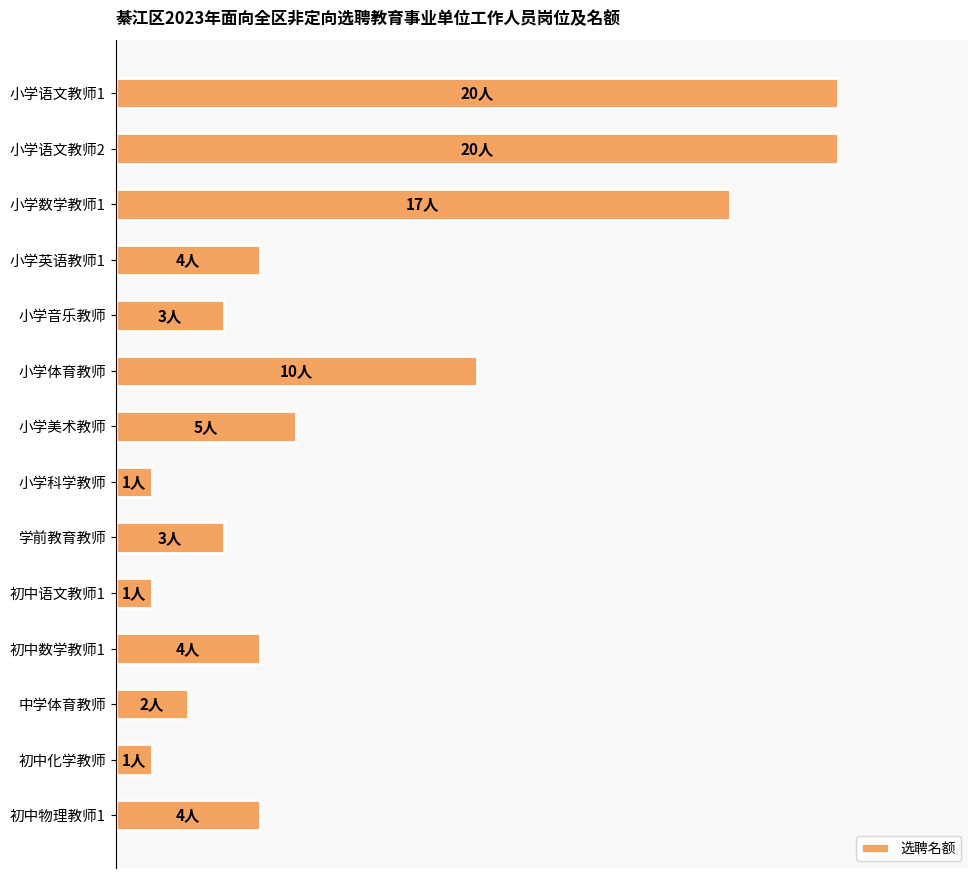

Does the chart contain any negative values?

No